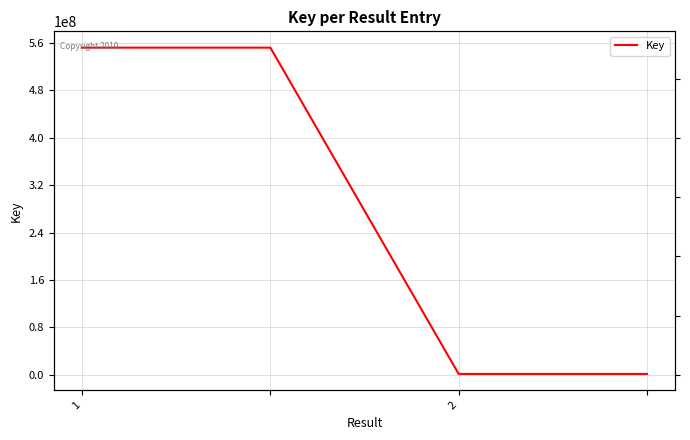

Does the chart display data point markers on the line(s)?

No